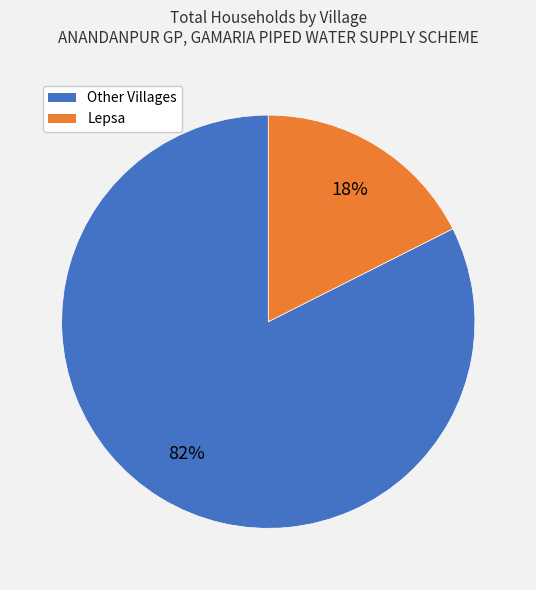

To the nearest percent, what is the average slice percentage?

50%